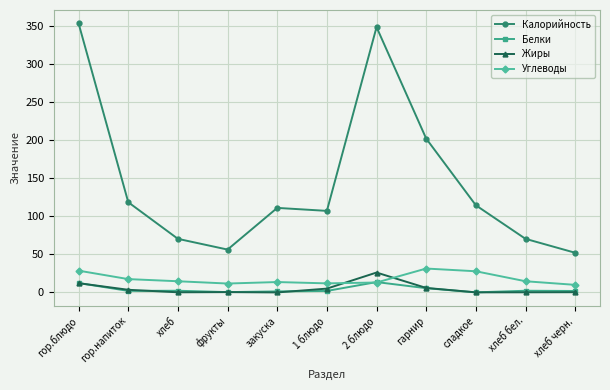

What is the label of the 5th point from the left?

закуска